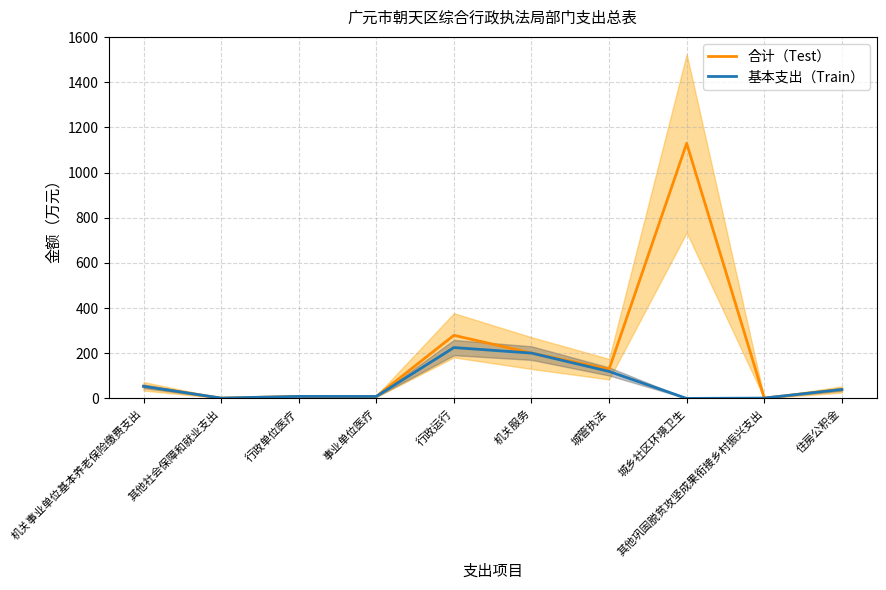

Which category has the lowest value in the 合计（Test） series?

其他社会保障和就业支出